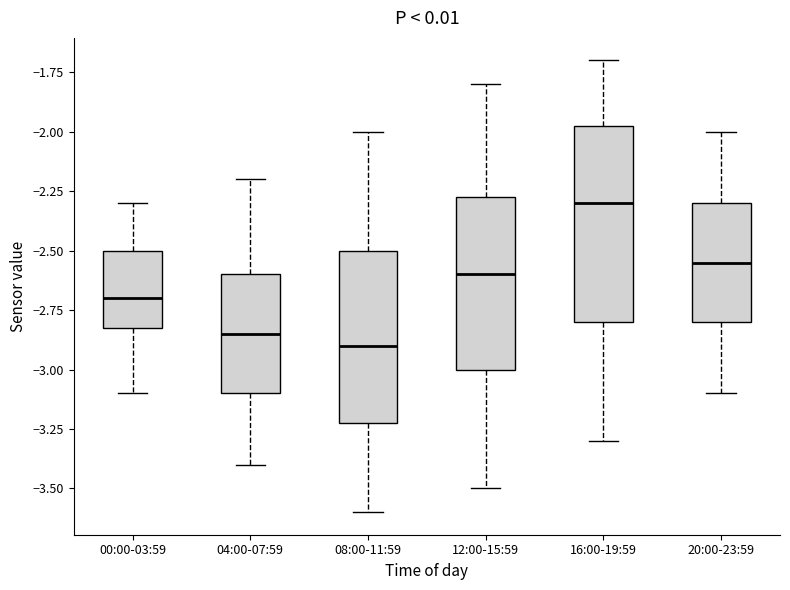

Which box is the tallest, from its lower edge to its upper edge?

16:00-19:59